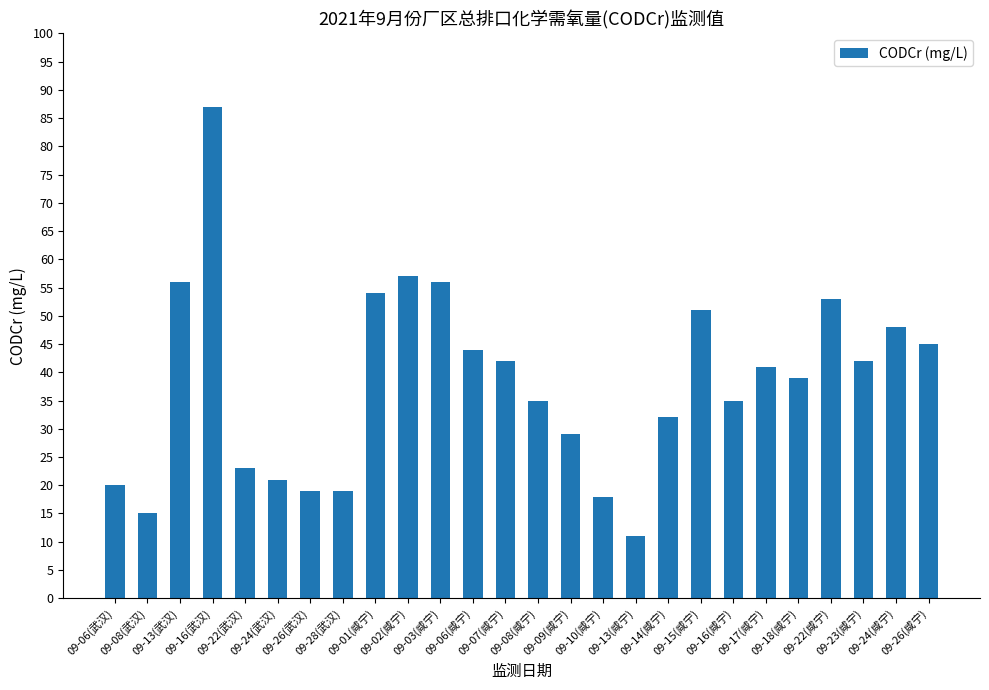

What is the maximum value shown in the chart?

87